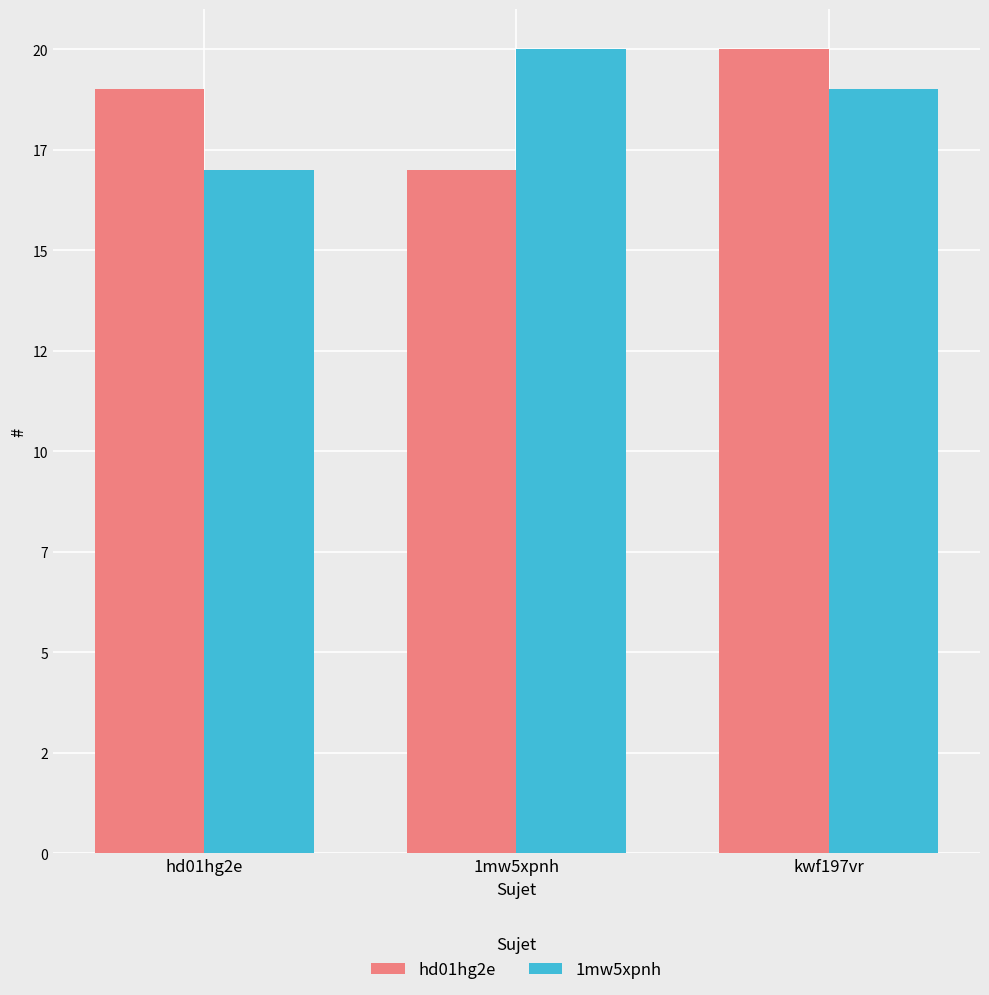

Are the bars horizontal?

No